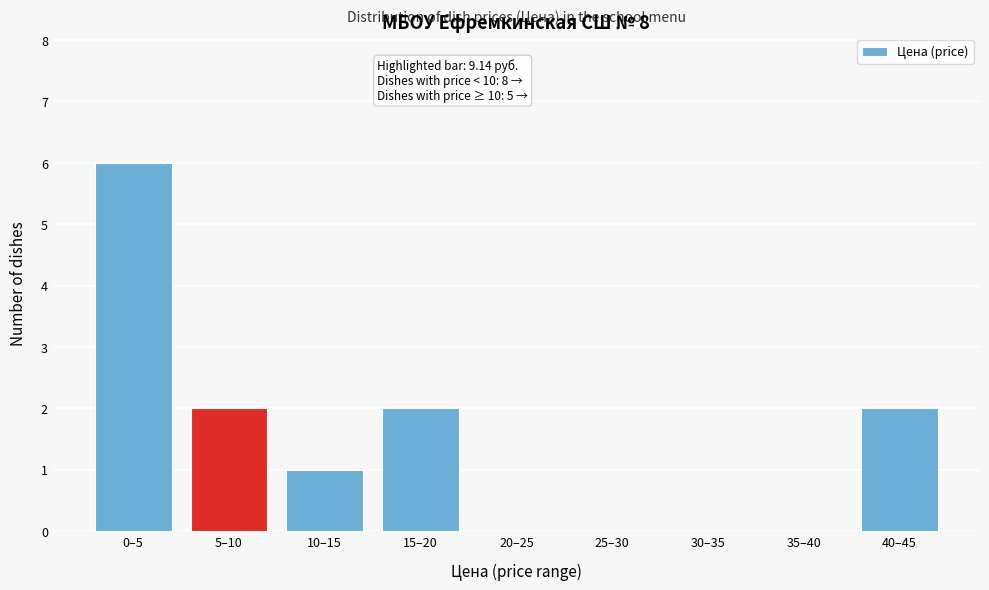

Reading right to left, transcribe all the data shown in this chart.

40–45=2	35–40=0	30–35=0	25–30=0	20–25=0	15–20=2	10–15=1	5–10=2	0–5=6